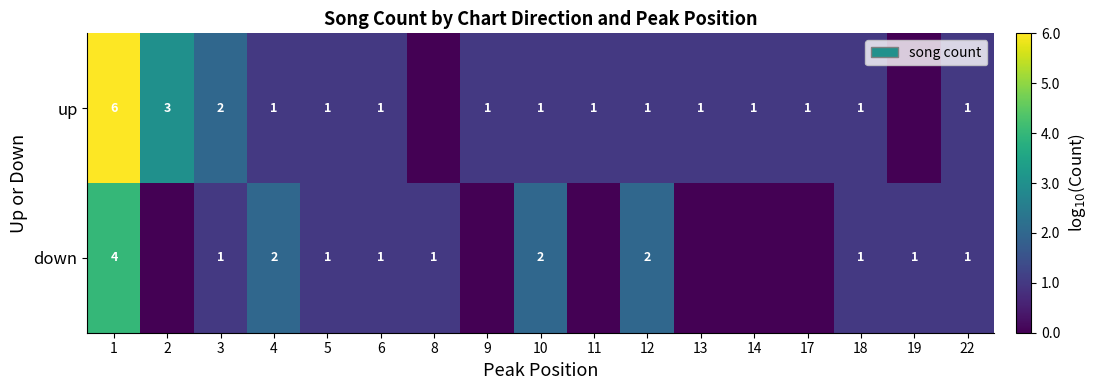

The up series shows 2 at 3. True or false?

True